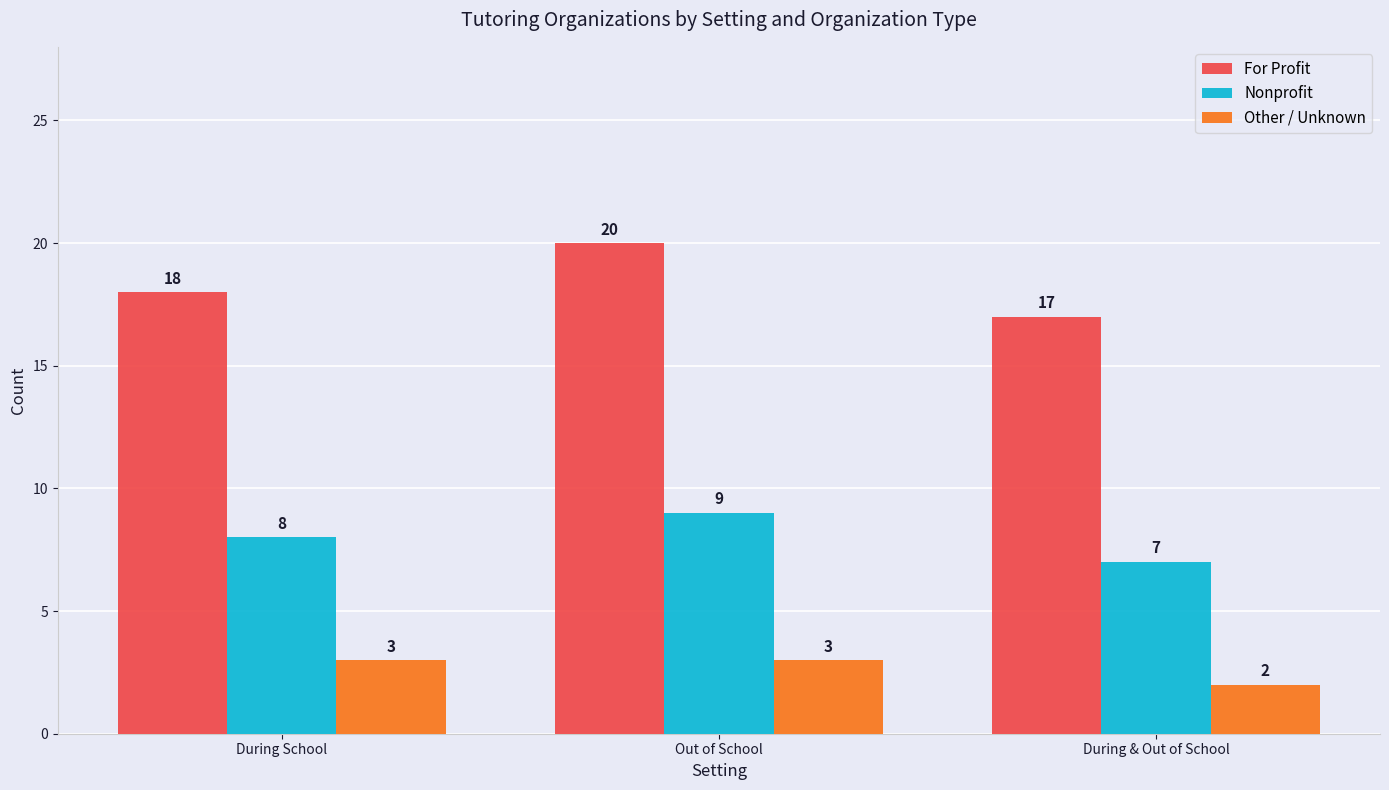

Between During School and Out of School, which series saw the biggest shift?

For Profit